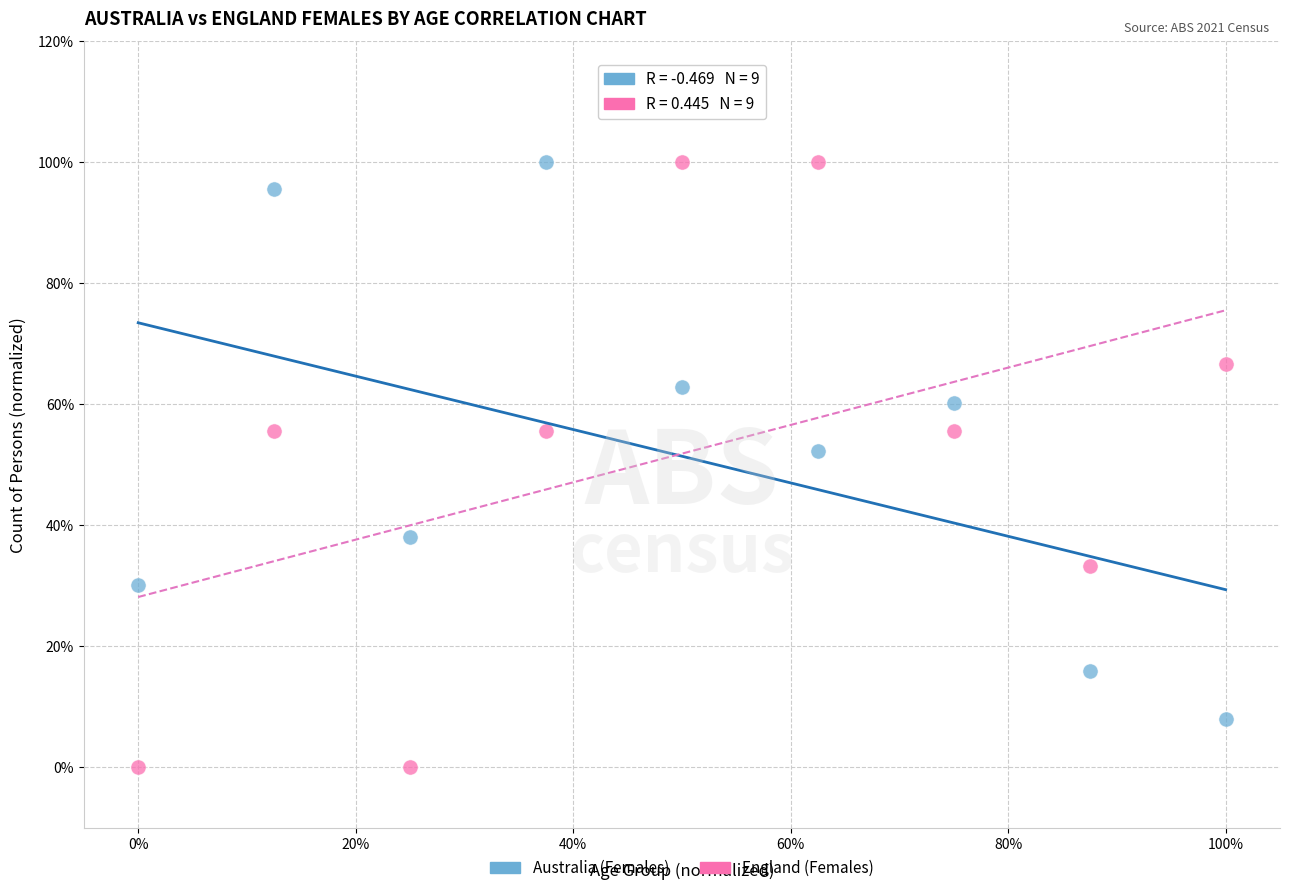

Which series has the widest spread of Y values?

England (Females)